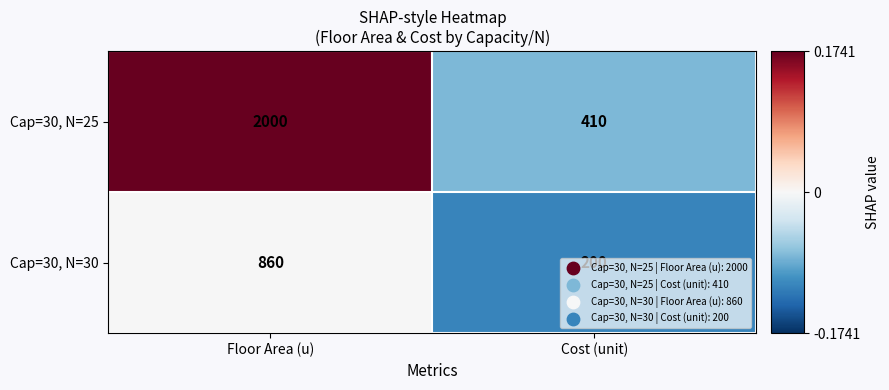

Is the value of Cap=30, N=30 at Floor Area (u) greater than the value of Cap=30, N=25 at Cost (unit)?

Yes